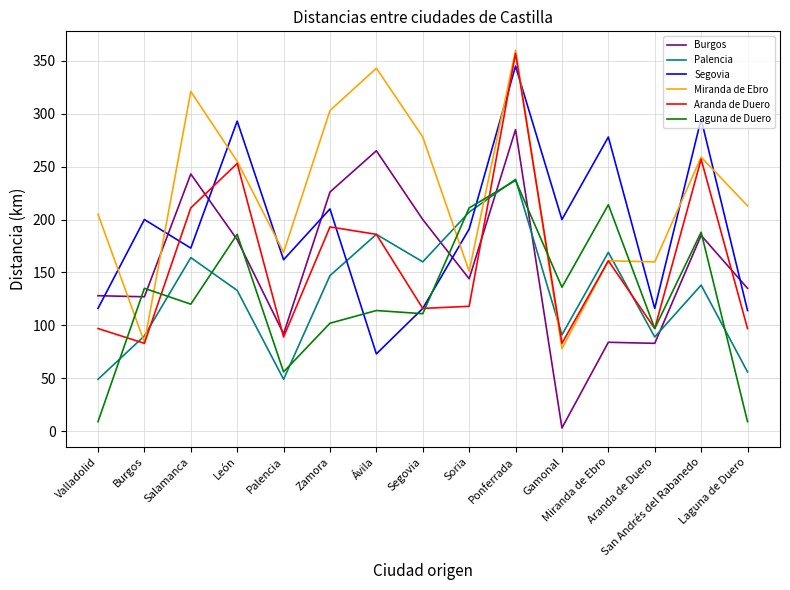

What is the spread (max minus min) of values at Segovia?

167